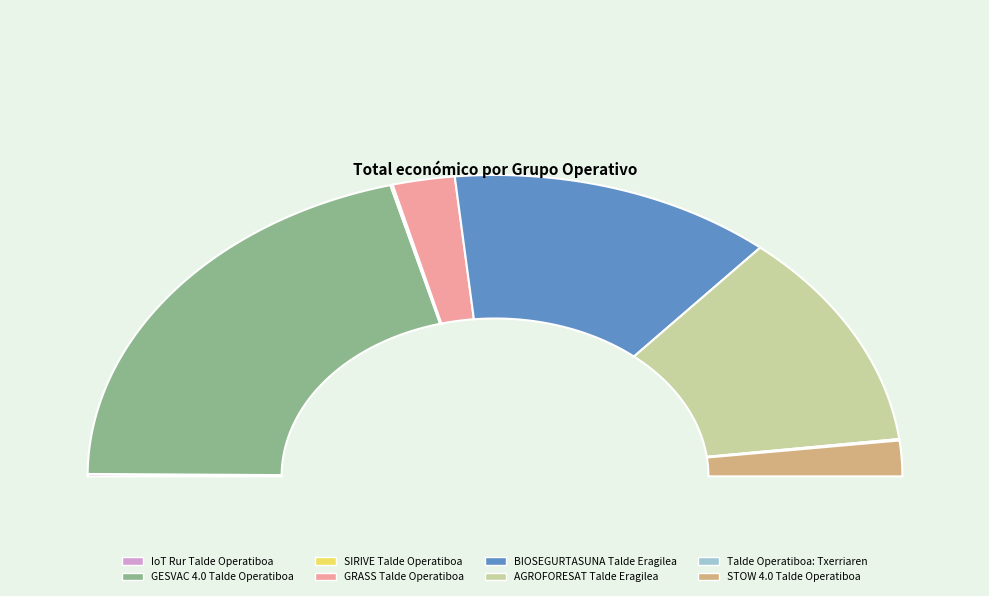

To the nearest percent, what is the average slice percentage?

12%